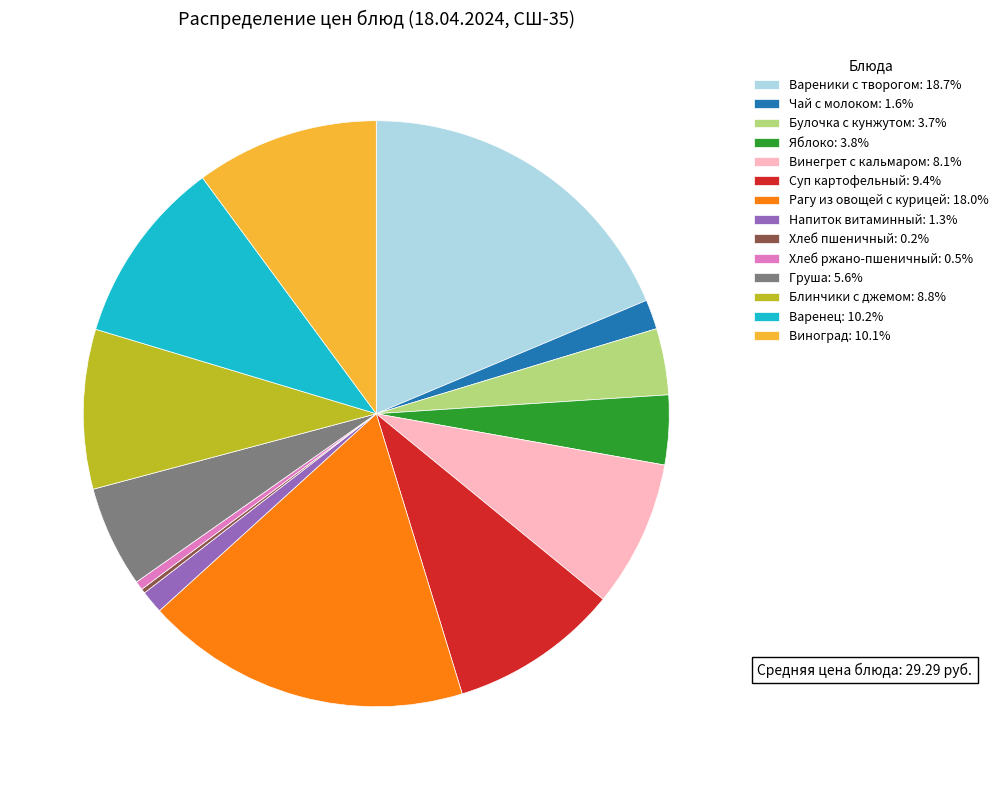

What is the ratio of the value at Вареники с творогом: 18.7% to the value at Чай с молоком: 1.6%?

11.4